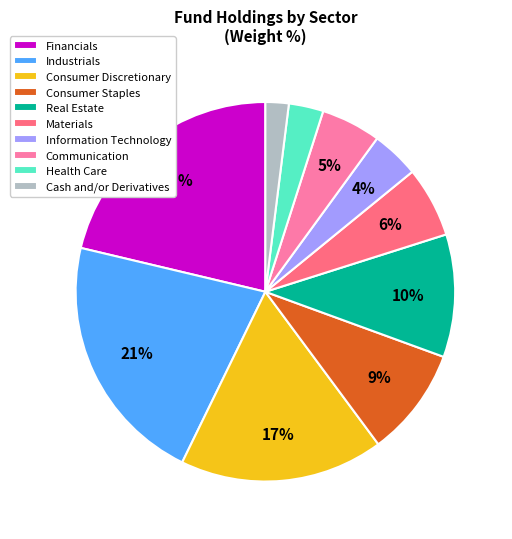

Approximately how many times larger is the value at Materials compared to Information Technology?

1.5